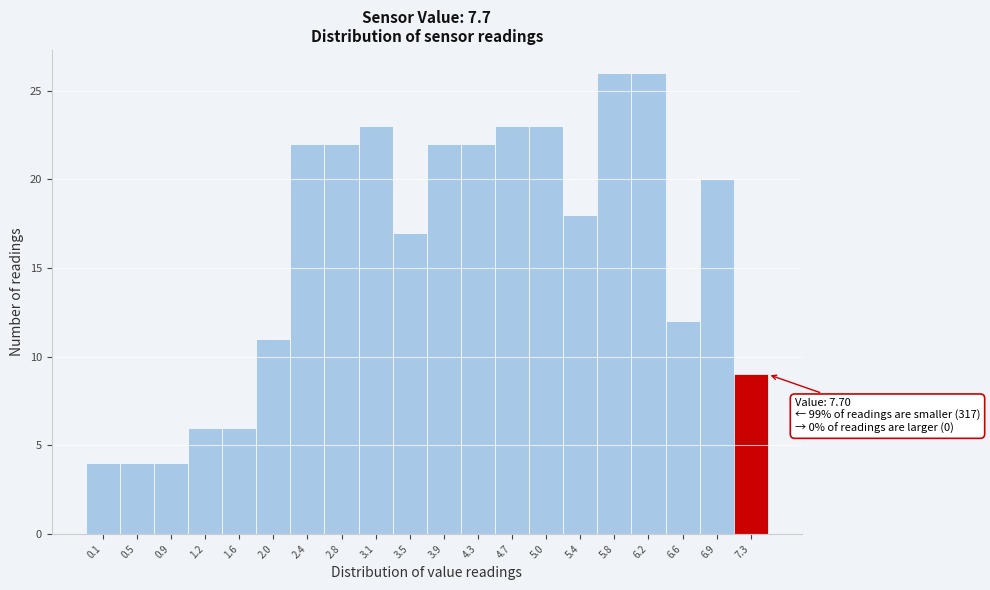

Reading left to right, list all the values displayed in this chart.

4	4	4	6	6	11	22	22	23	17	22	22	23	23	18	26	26	12	20	9